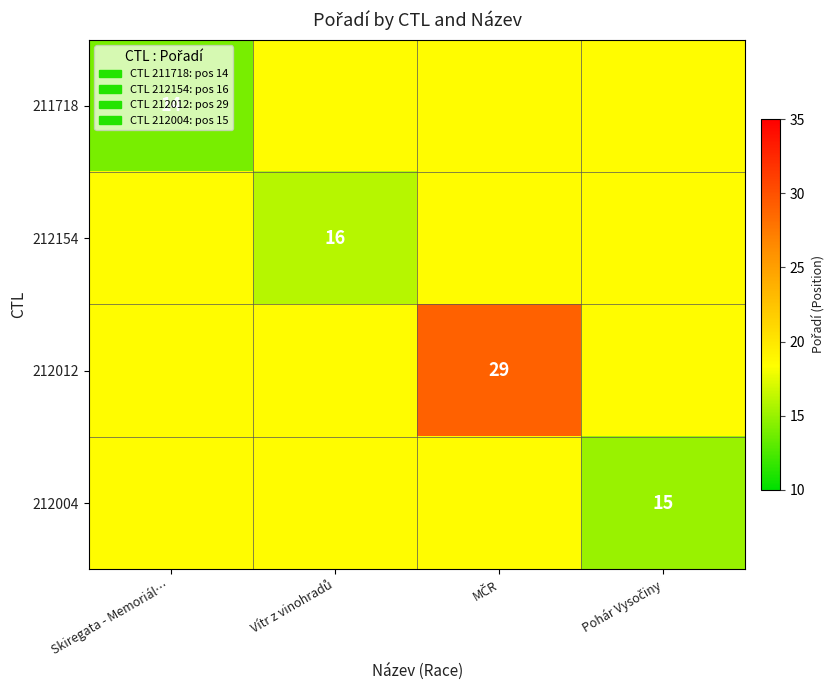

The 211718 series shows 14.0 at Skiregata - Memoriál…. True or false?

True